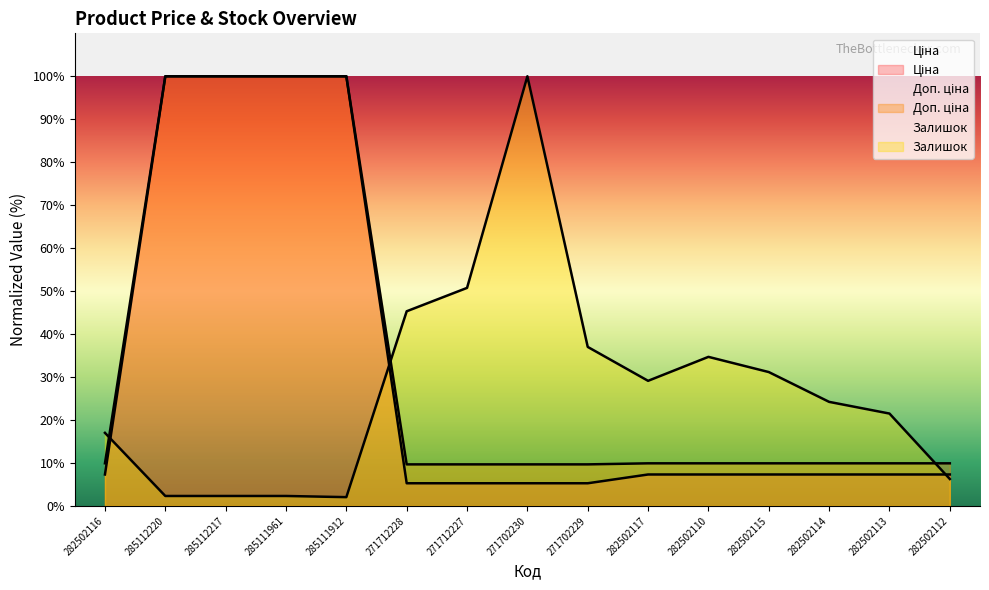

How many distinct data groups are displayed?

3